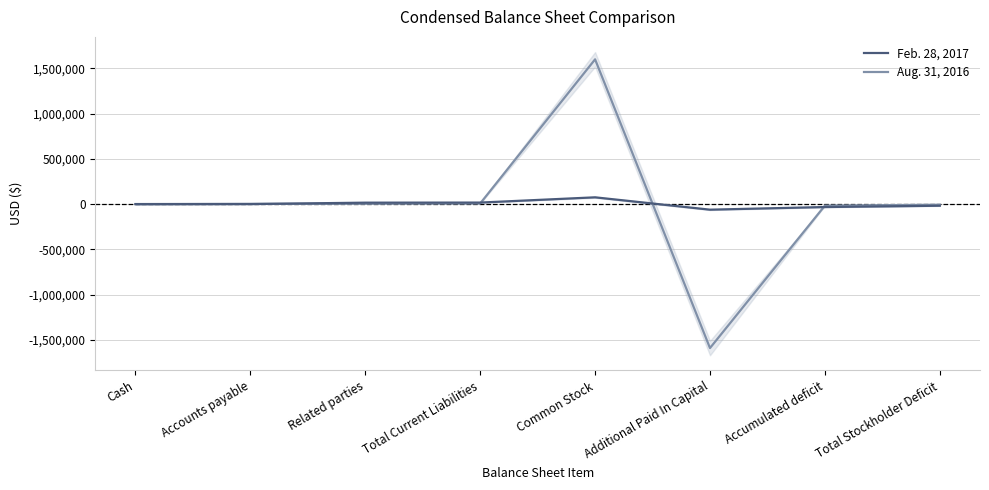

At which label does Feb. 28, 2017 first exceed 1043?

Related parties